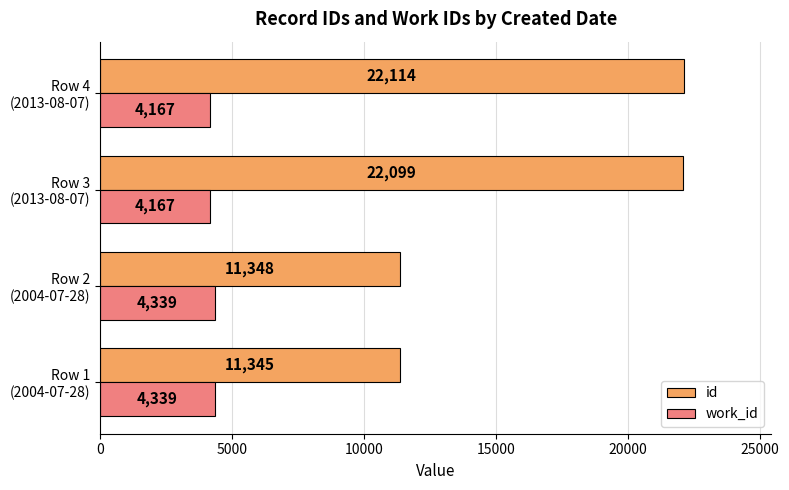

Rank the series by their maximum value, from highest to lowest.

id, work_id